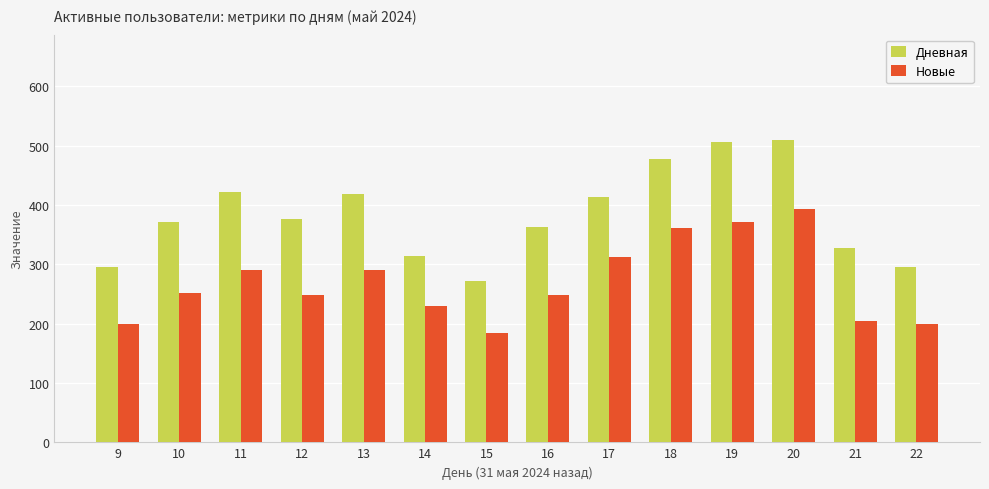

Is it true that Новые equals 200 at 9?

True